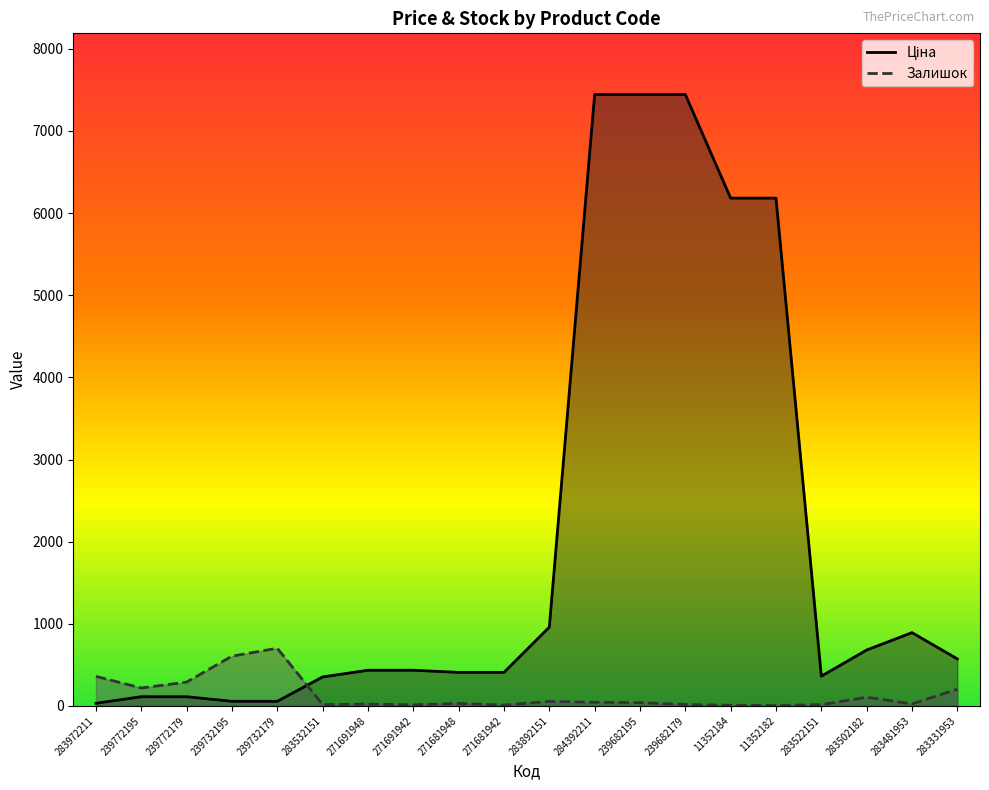

True or false: Ціна has more than 0 interior local peaks.

True